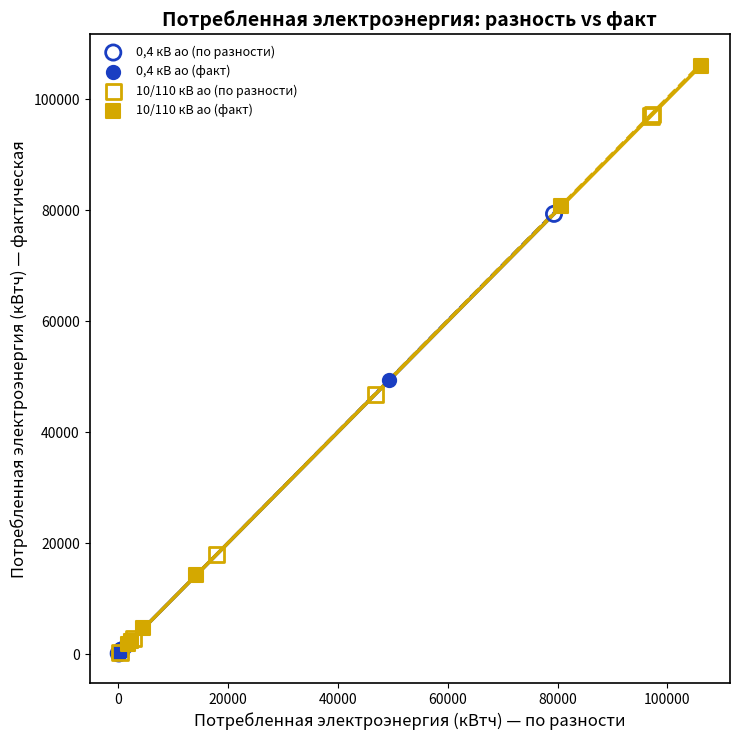

Which series has the largest Y range (max minus min)?

10/110 кВ ао (факт)